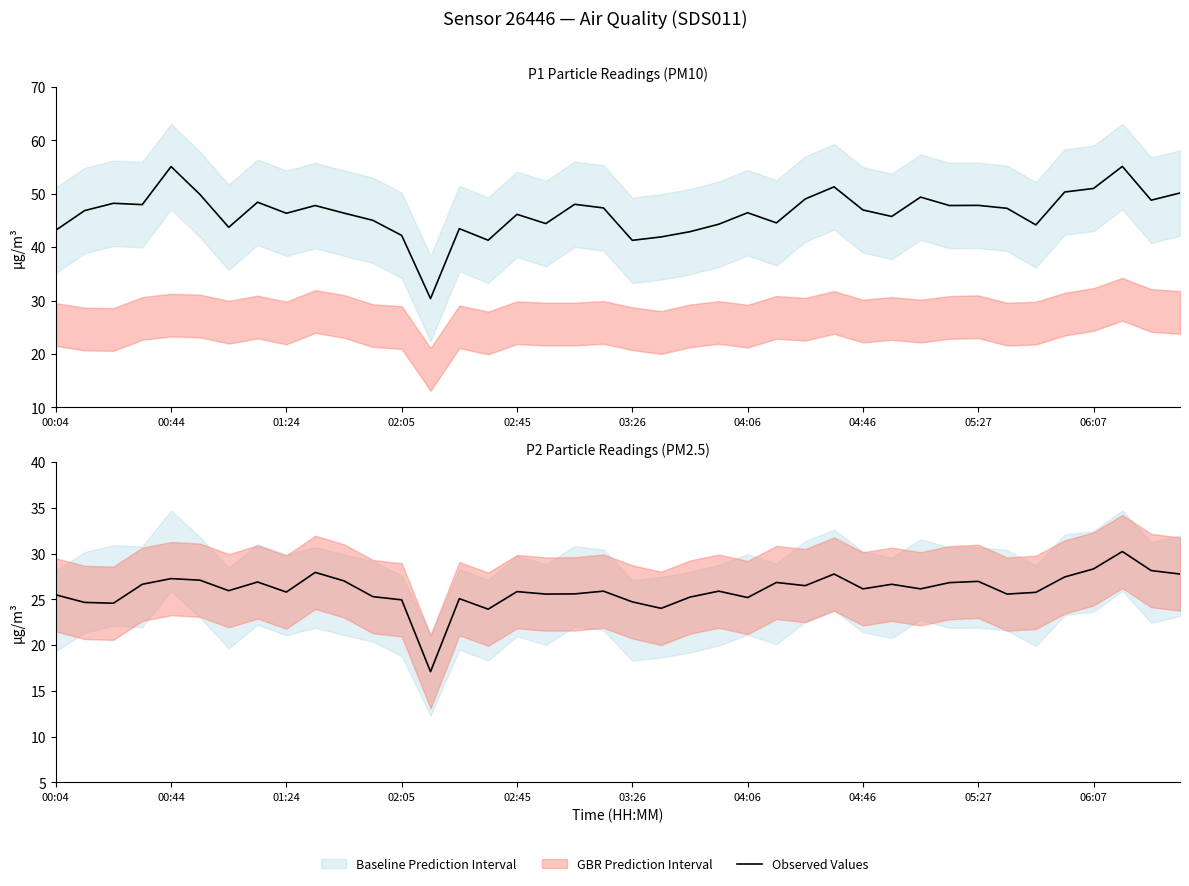

How many interior local valleys does the Observed Values series have?

12